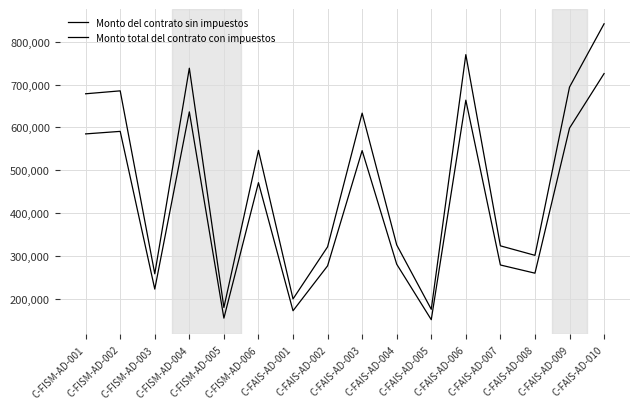

What is the average value of the Monto total del contrato con impuestos series?

479657.6